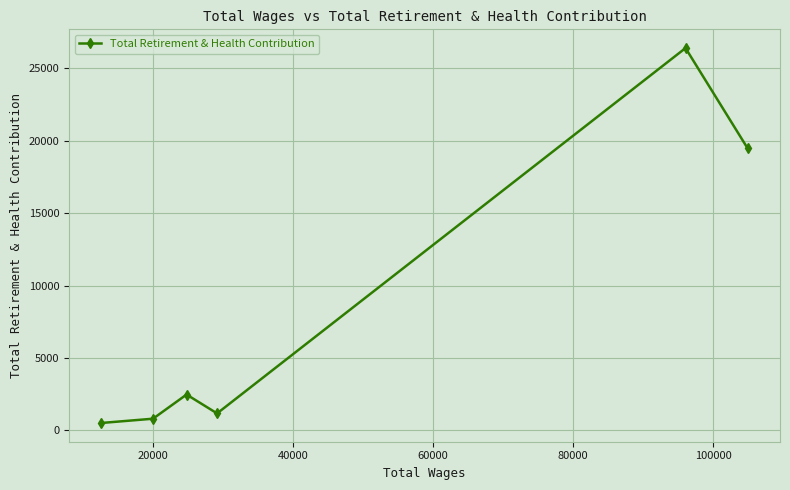

True or false: the data has more than 2 interior local peaks.

False